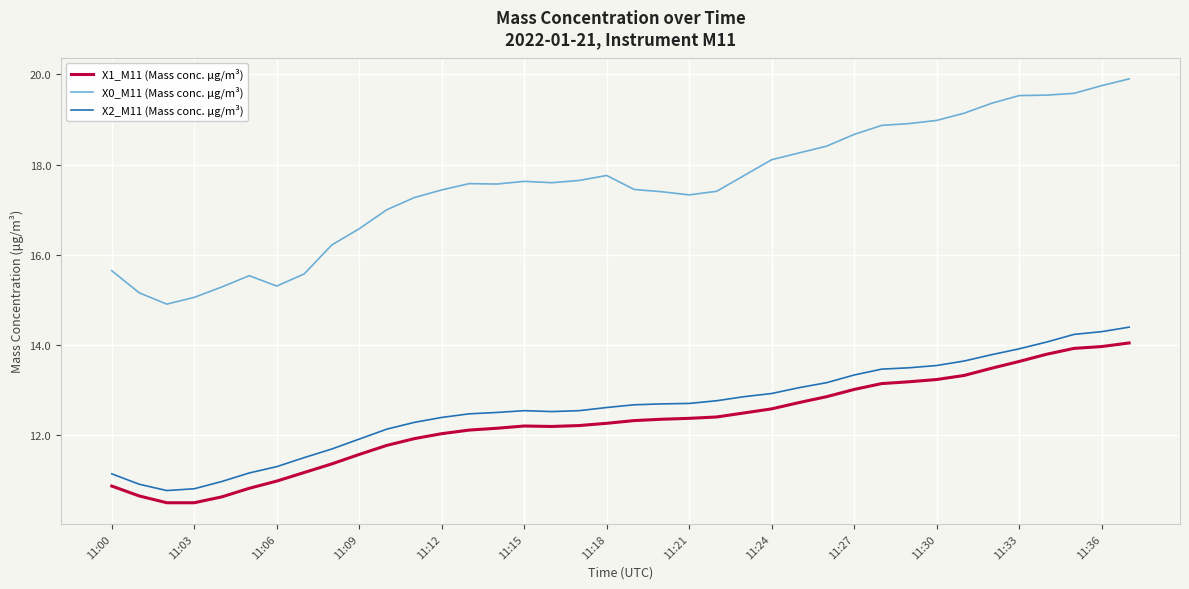

What is the lowest value of the X2_M11 (Mass conc. μg/m³) series?

10.8